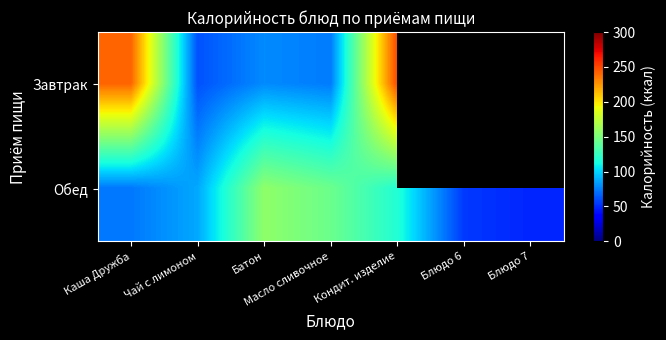

What is the lowest value of the Завтрак series?

61.6